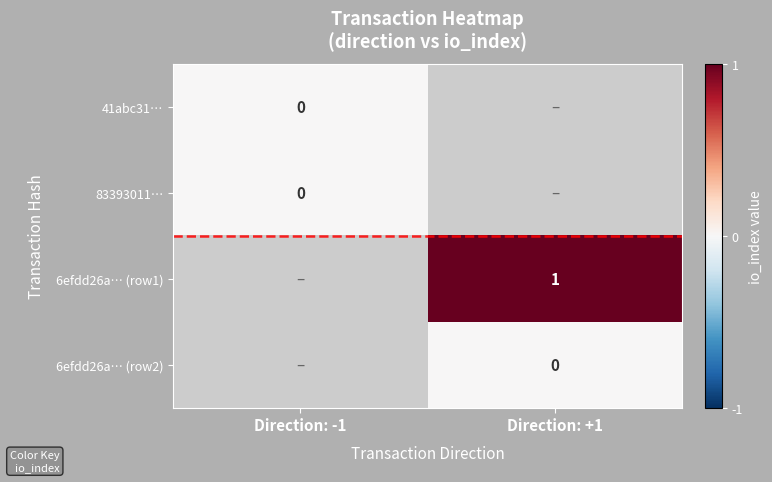

How many distinct data groups are displayed?

4